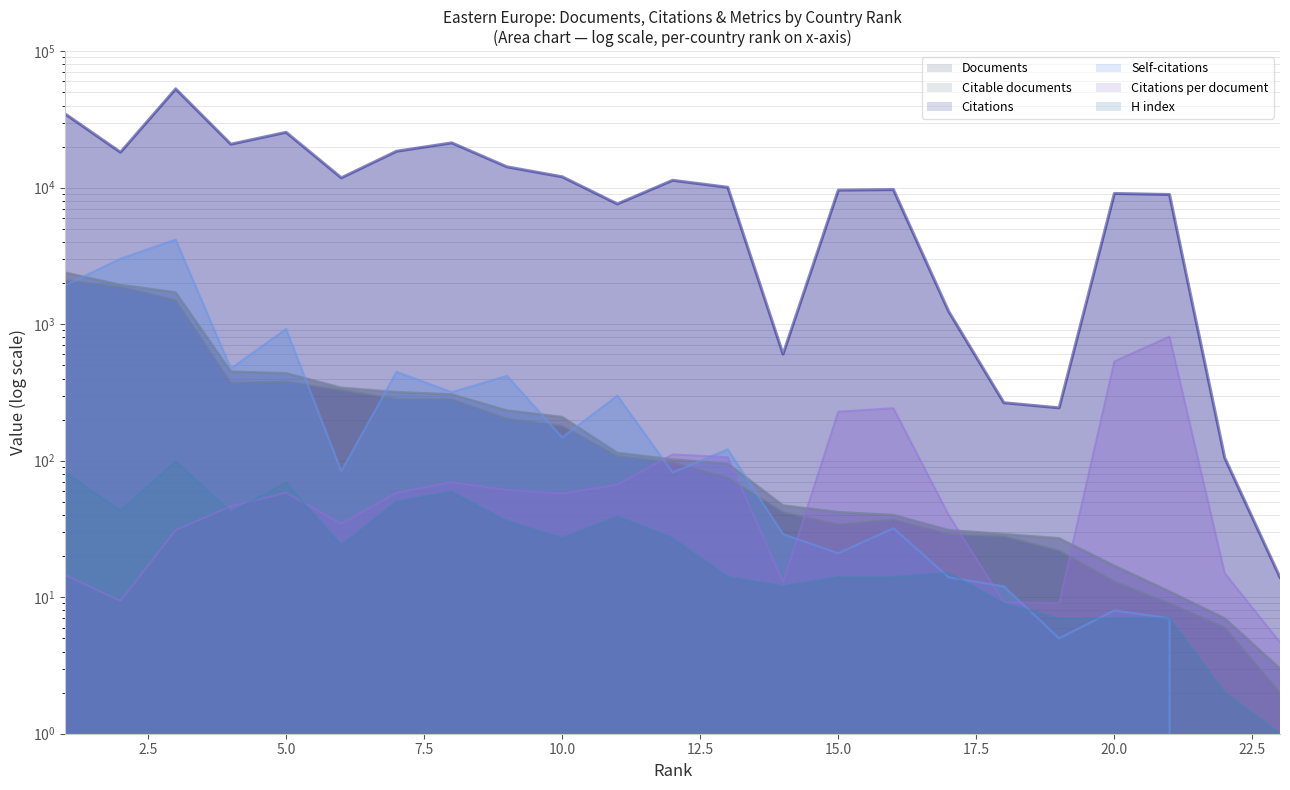

Between 3 and 18, which is larger?

3